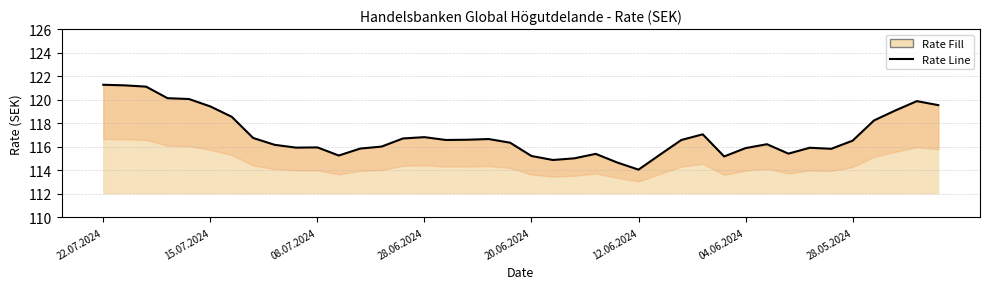

Reading right to left, extract all data points from this chart.

119.5	119.9	119.1	118.2	116.5	115.8	115.9	115.4	116.2	115.9	115.2	117.1	116.6	115.3	114.1	114.7	115.4	115.0	114.9	115.2	116.3	116.7	116.6	116.6	116.8	116.7	116.0	115.8	115.3	116.0	115.9	116.2	116.8	118.5	119.4	120.1	120.1	121.1	121.2	121.3